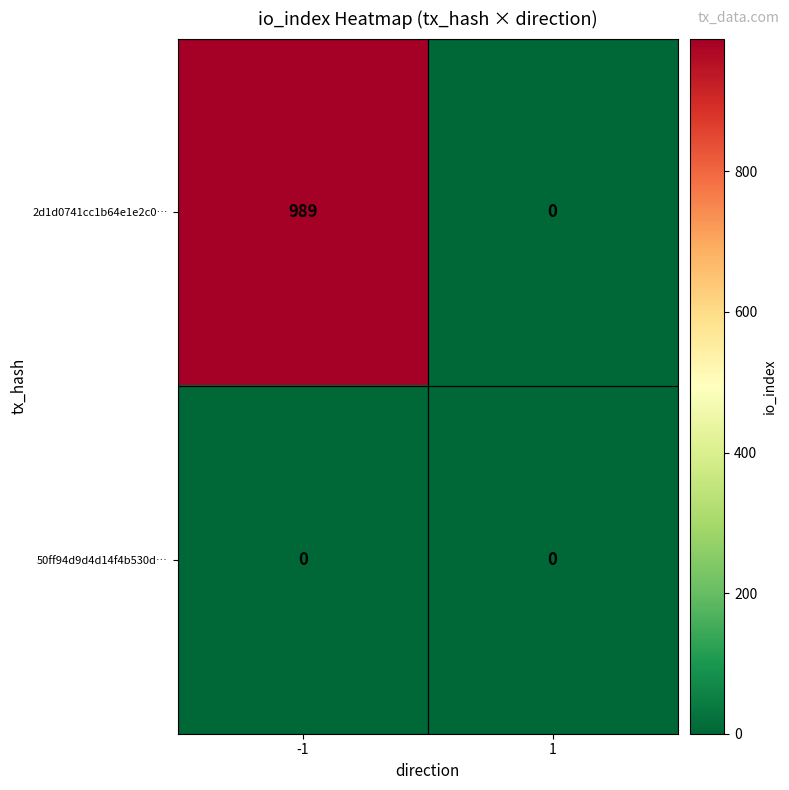

List the series in order of their overall mean, highest first.

2d1d0741cc1b64e1e2c0…, 50ff94d9d4d14f4b530d…